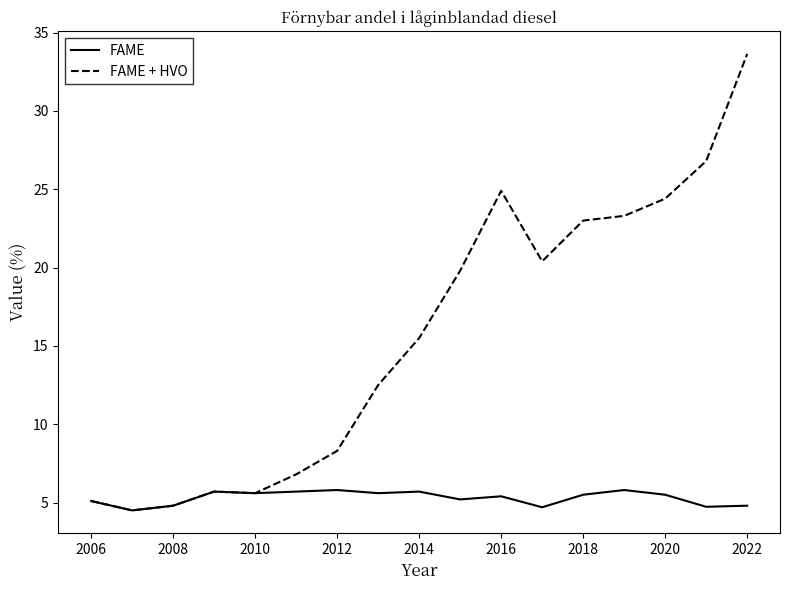

List the series in order of their peak value, highest first.

FAME + HVO, FAME